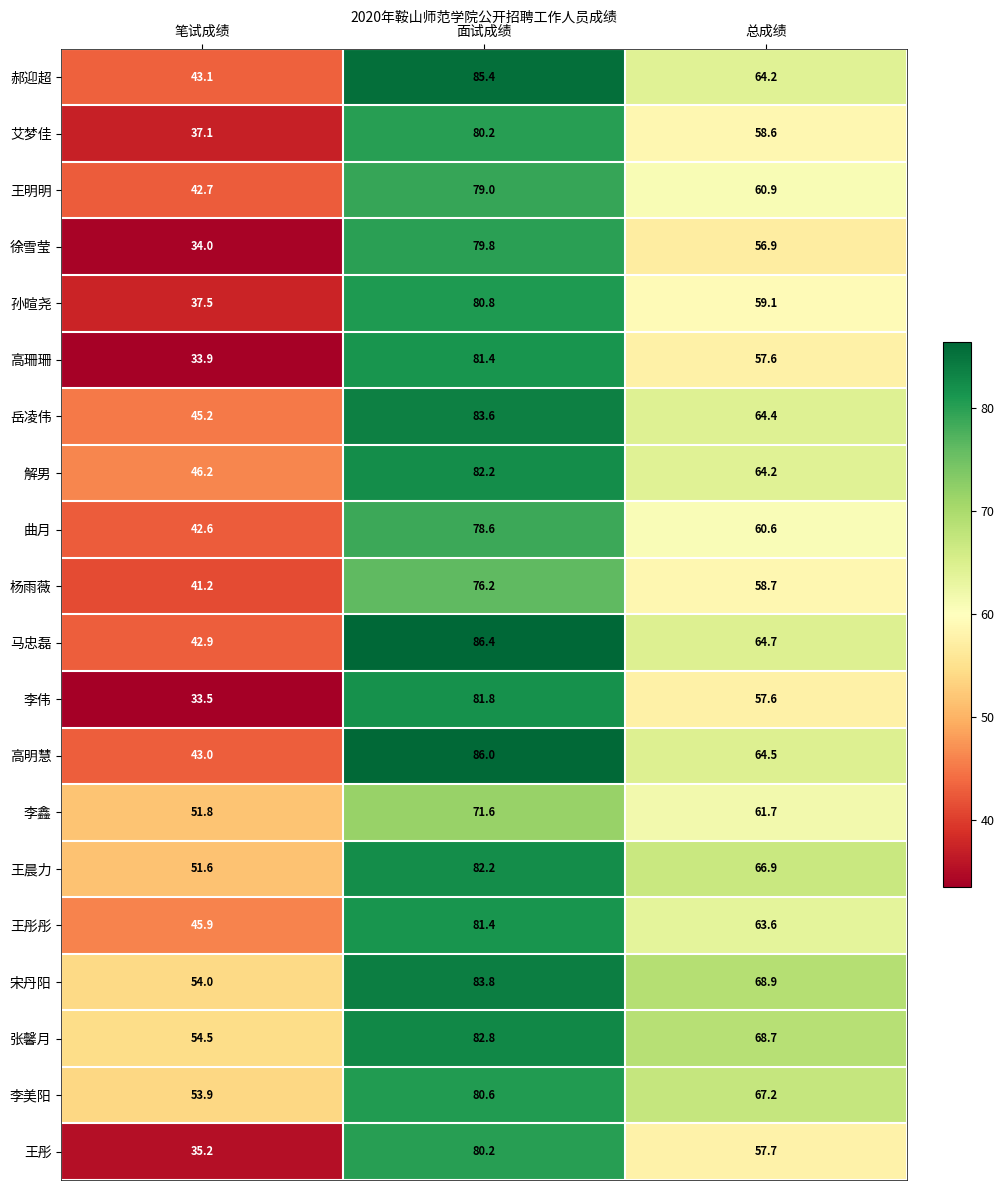

Which series changed the most between 笔试成绩 and 面试成绩?

李伟